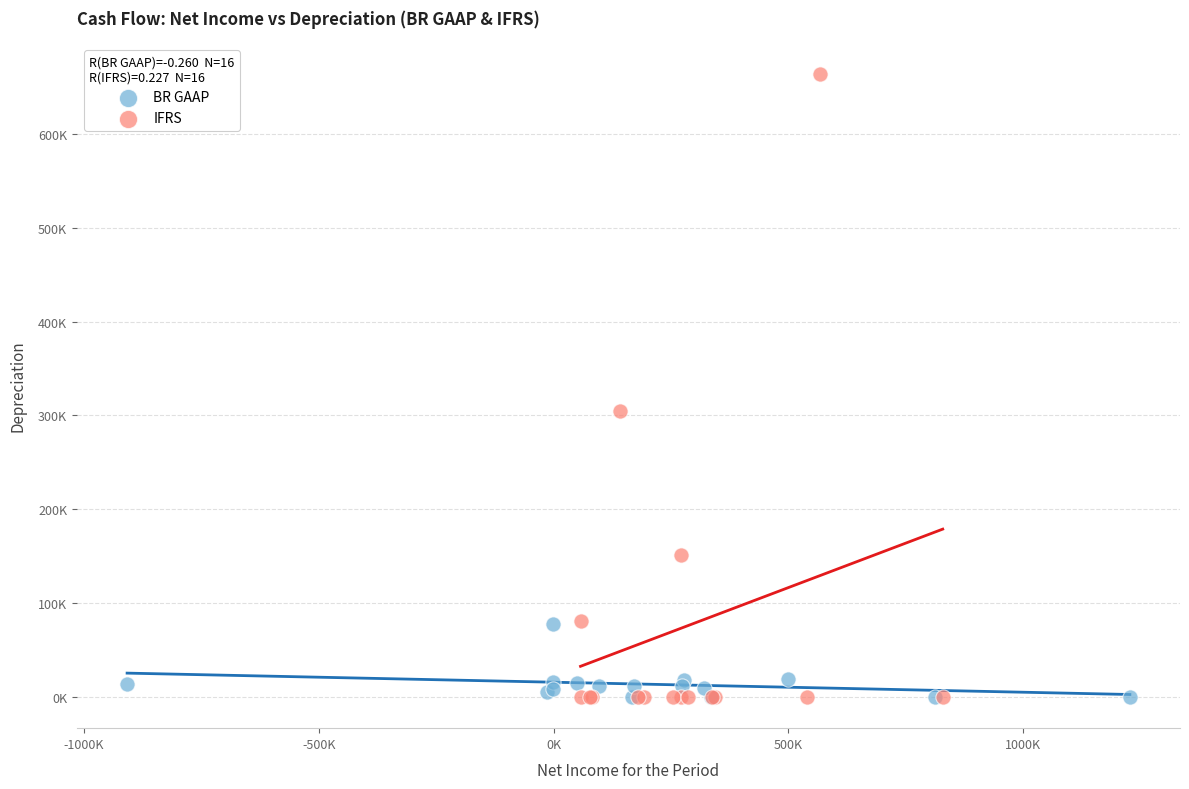

Which series has the largest Y range (max minus min)?

IFRS